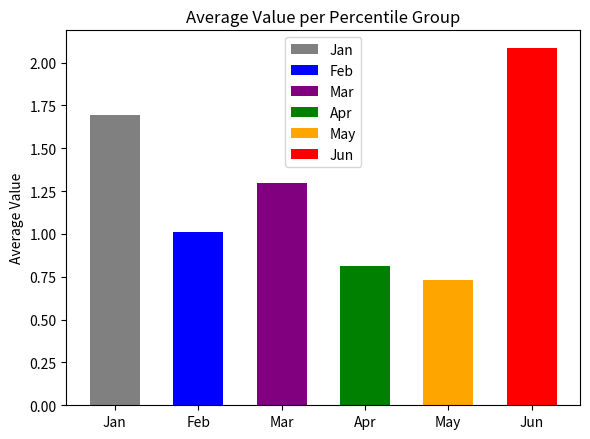

What are all the series names shown in the legend?

Jan, Feb, Mar, Apr, May, Jun